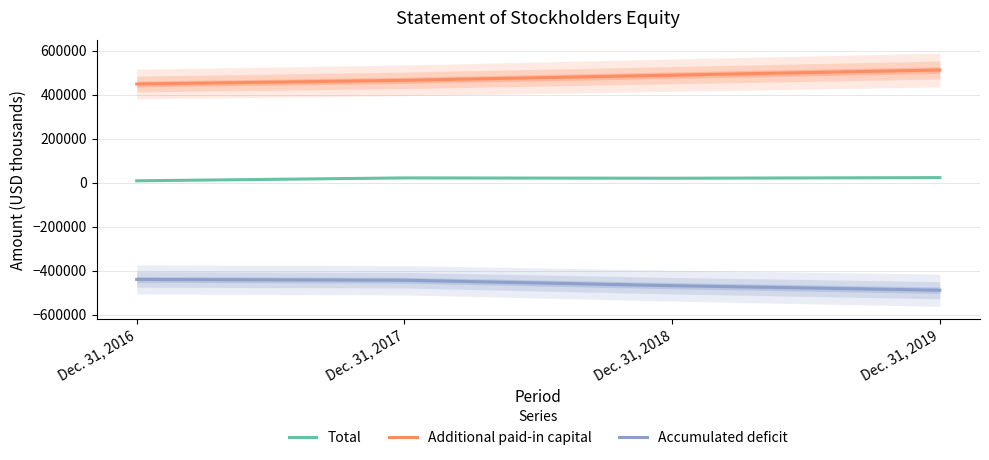

List the labels in order of Total value, smallest first.

Dec. 31, 2016, Dec. 31, 2018, Dec. 31, 2017, Dec. 31, 2019